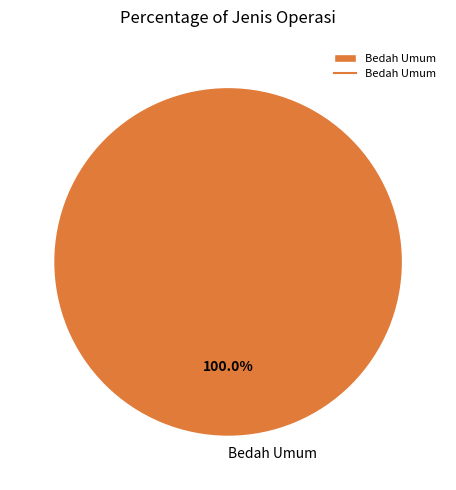

Rank the categories by value from highest to lowest.

Bedah Umum